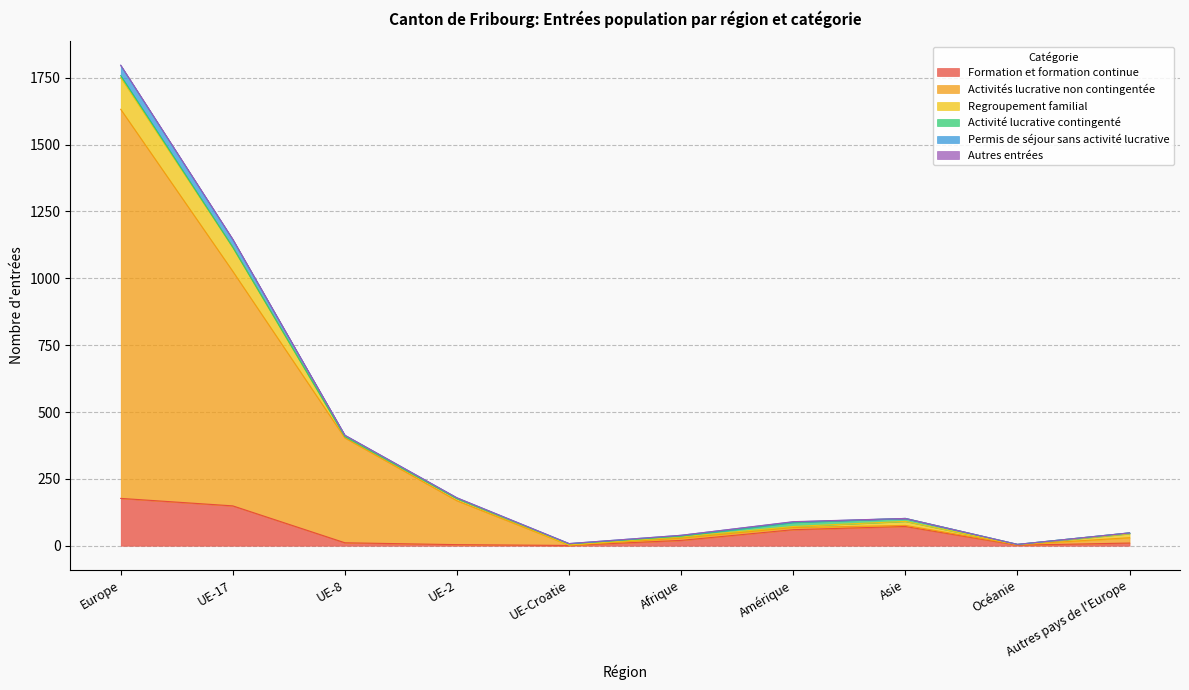

True or false: Permis de séjour sans activité lucrative has a value of 972 at Europe.

False